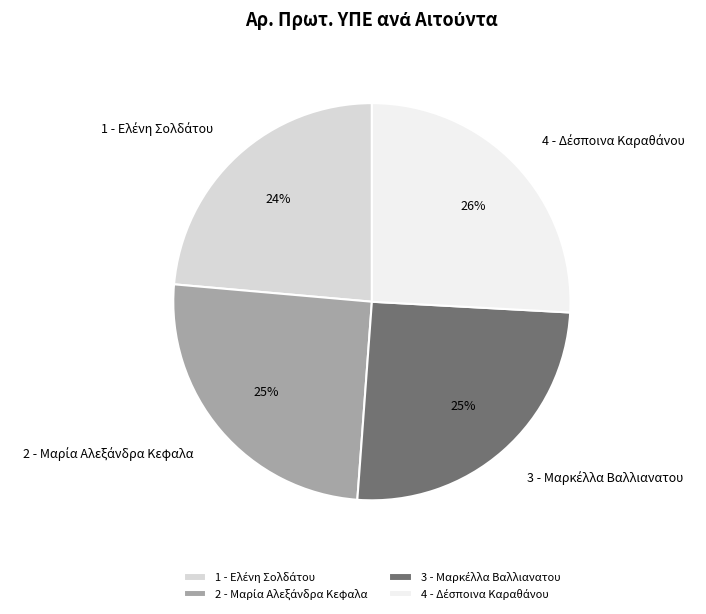

Is there a majority slice in this chart?

No